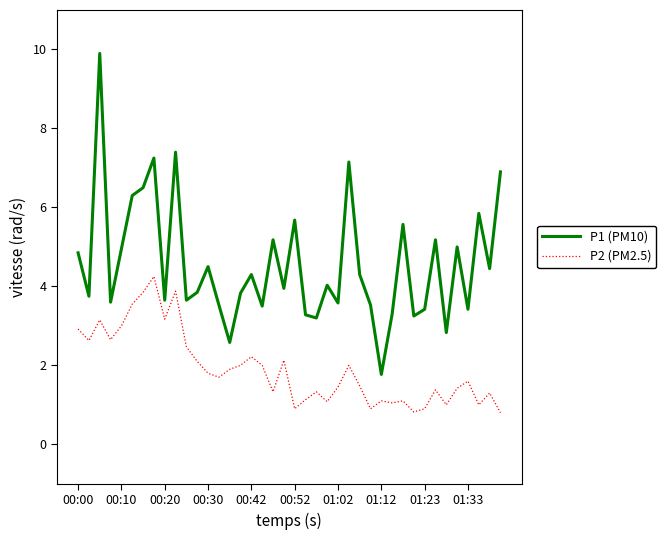

List the series in order of their overall mean, highest first.

P1 (PM10), P2 (PM2.5)